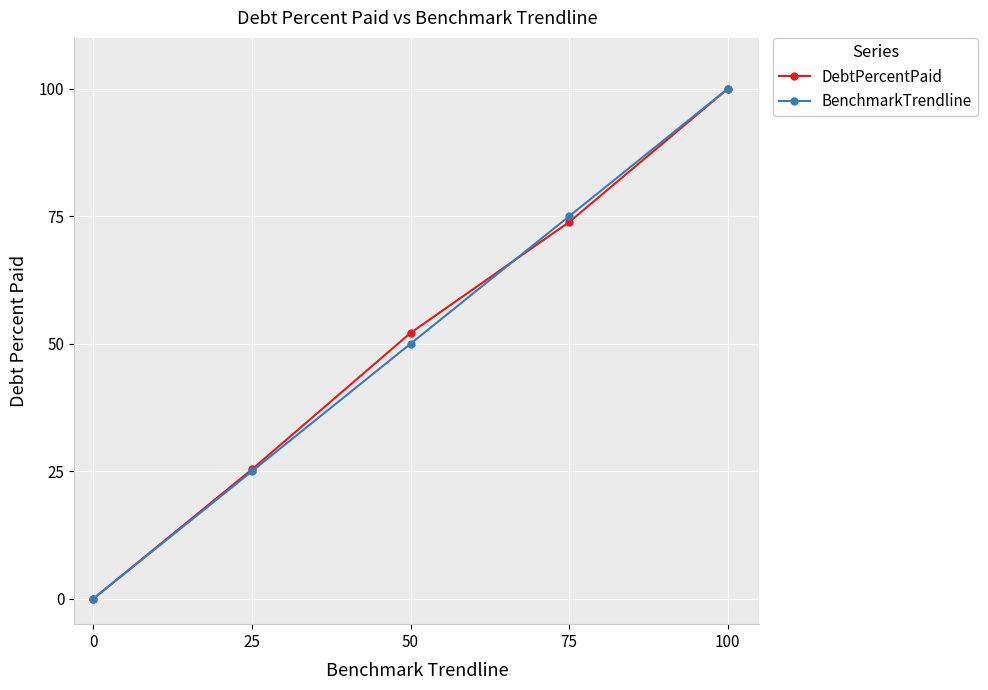

How many values in DebtPercentPaid are above zero?

4